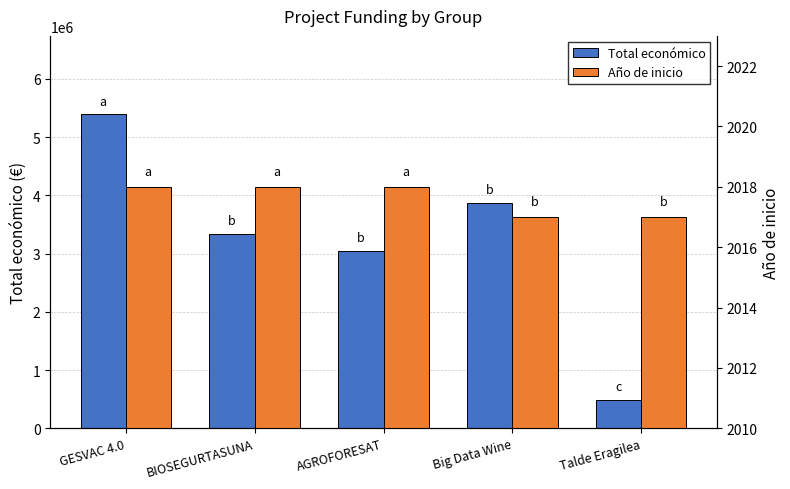

Is it true that Total económico equals 711876 at Talde Eragilea?

False